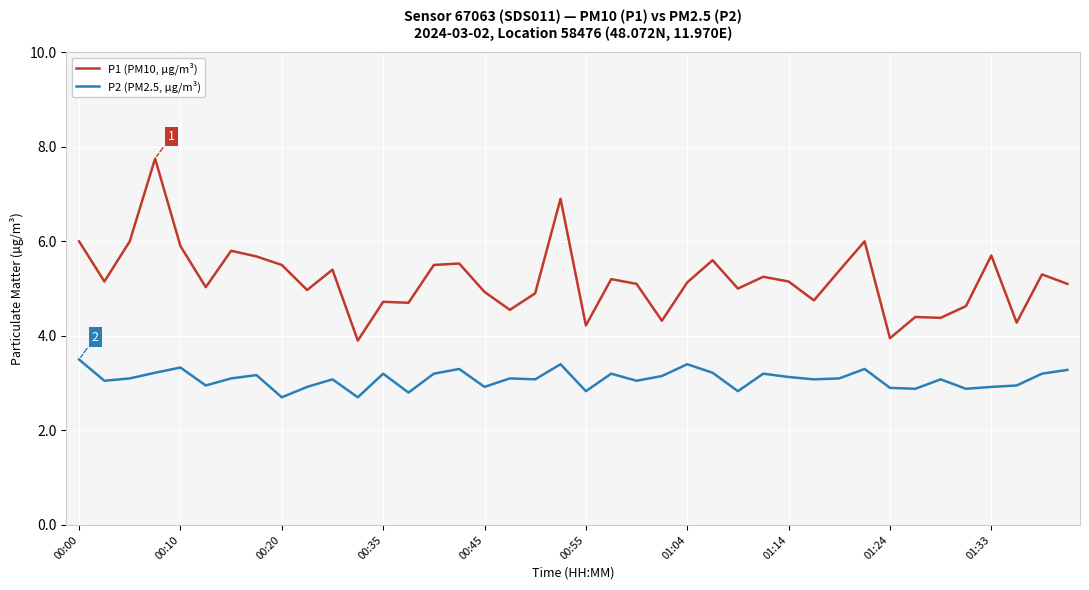

How many categories are shown in the chart?

40